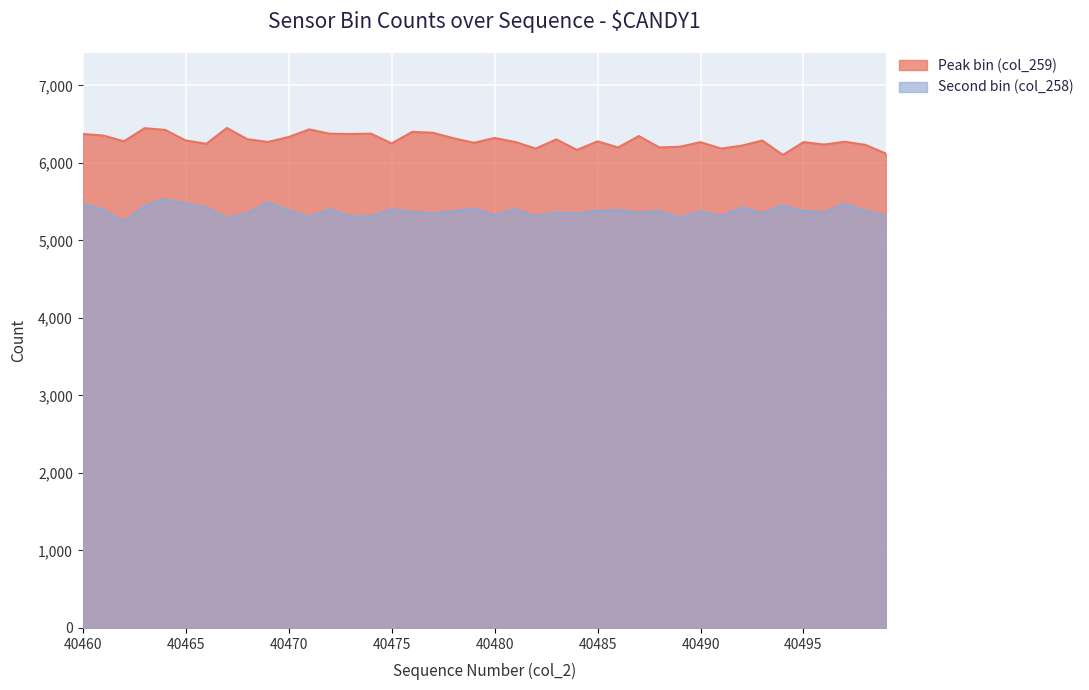

Does the chart display data point markers on the line(s)?

No